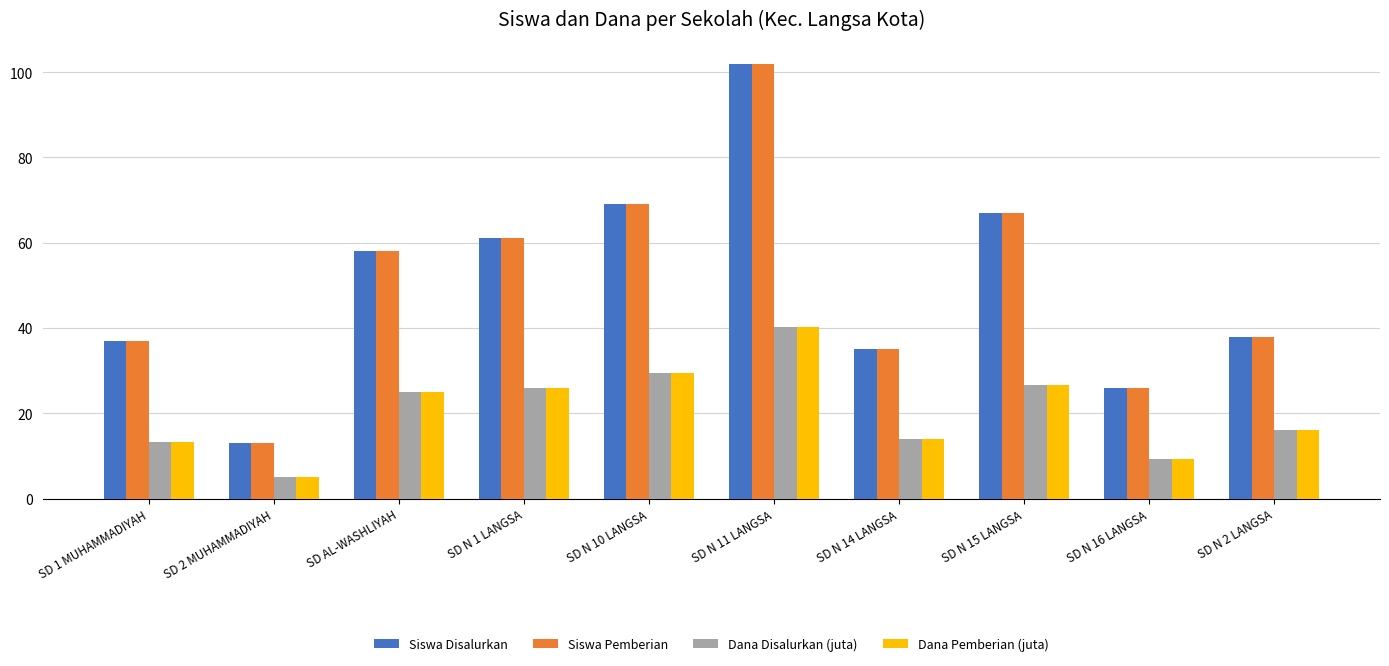

How many bars are there in each group?

4